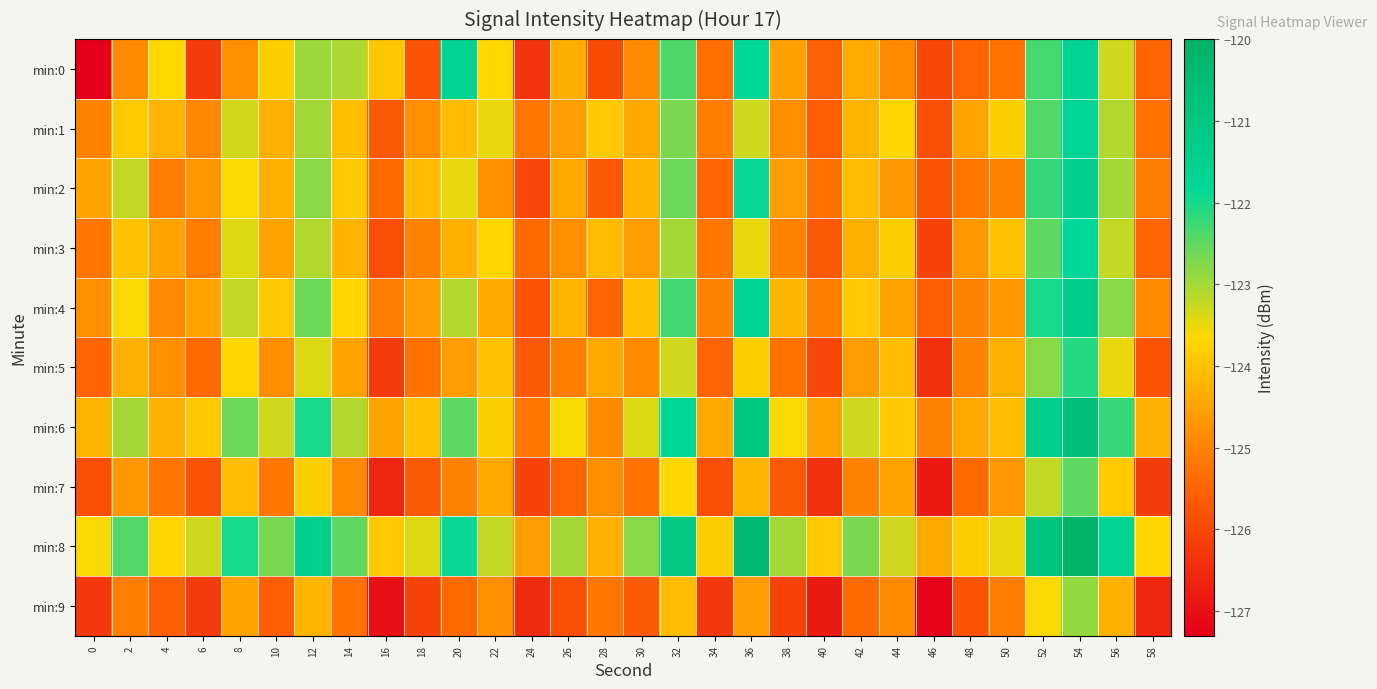

Between 28 and 36, which series saw the biggest shift?

min:0